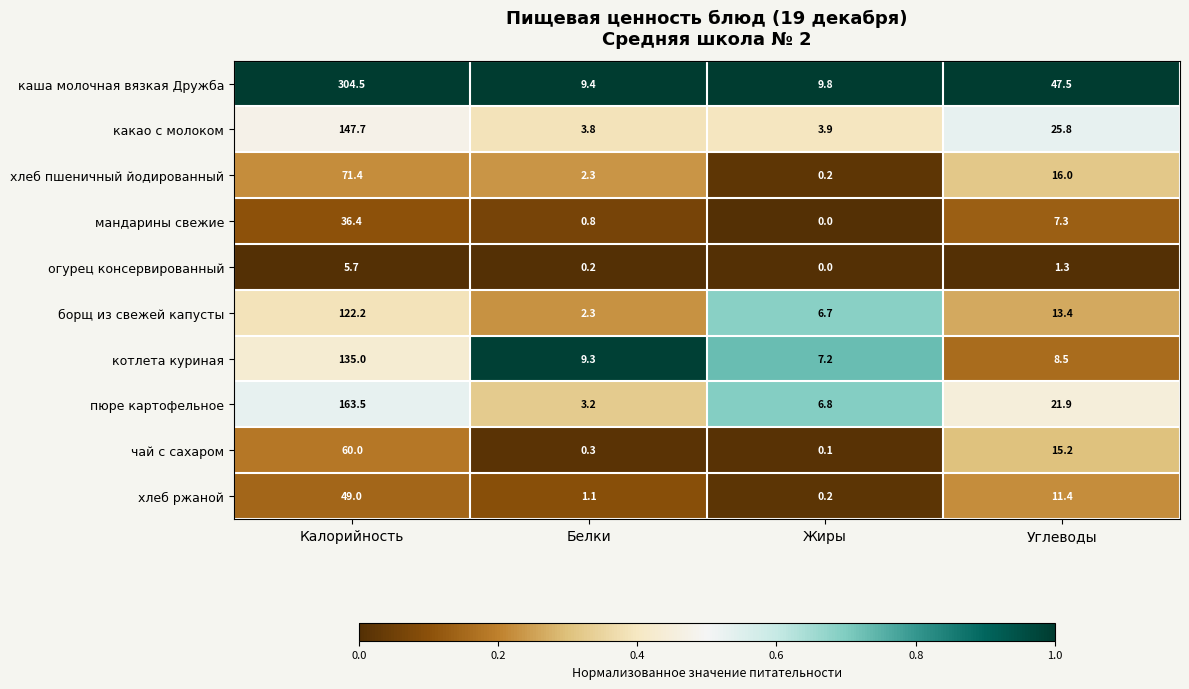

Rank the series at Калорийность from highest to lowest value.

каша молочная вязкая Дружба, пюре картофельное, какао с молоком, котлета куриная, борщ из свежей капусты, хлеб пшеничный йодированный, чай с сахаром, хлеб ржаной, мандарины свежие, огурец консервированный